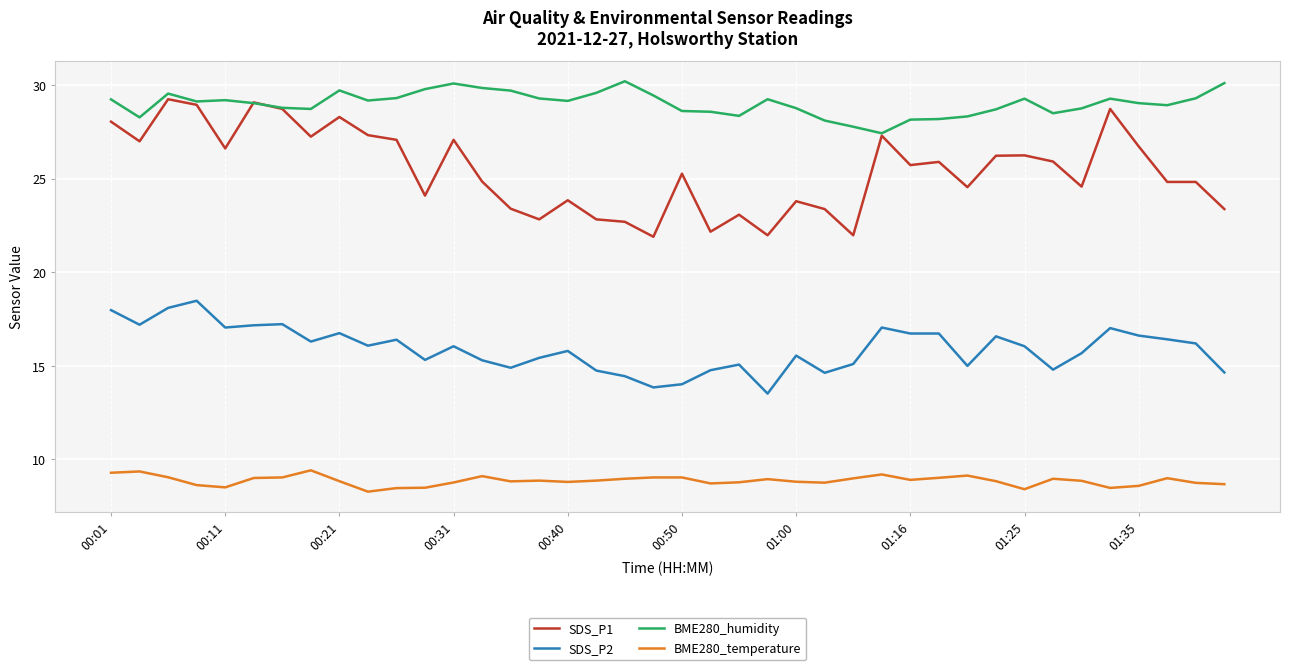

Which series has the largest total across all categories?

BME280_humidity